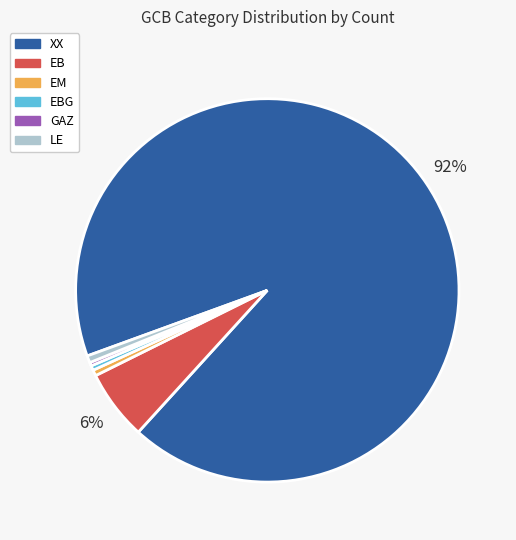

How many segments does this pie chart have?

6